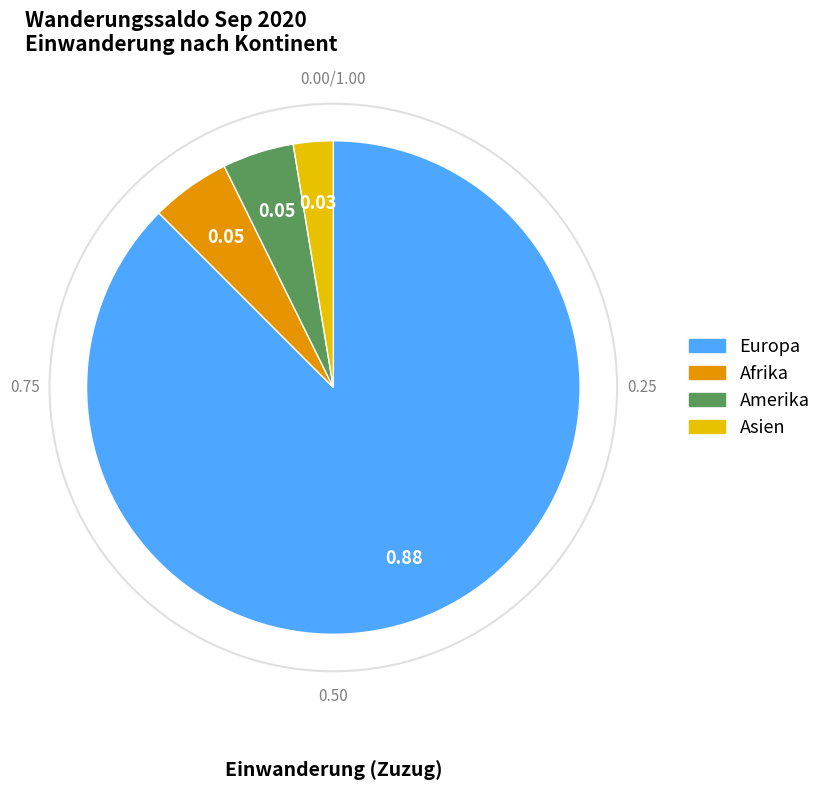

Is there any slice that represents more than half of the pie?

Yes